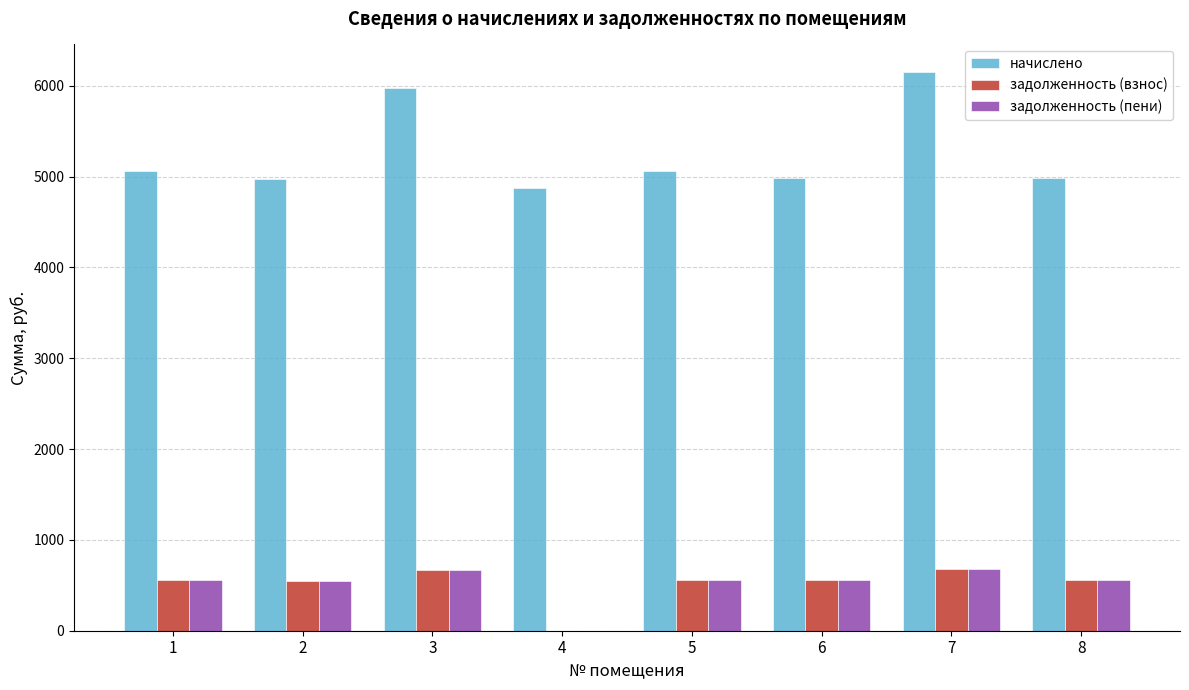

The задолженность (взнос) series shows 683.0 at 7. True or false?

True